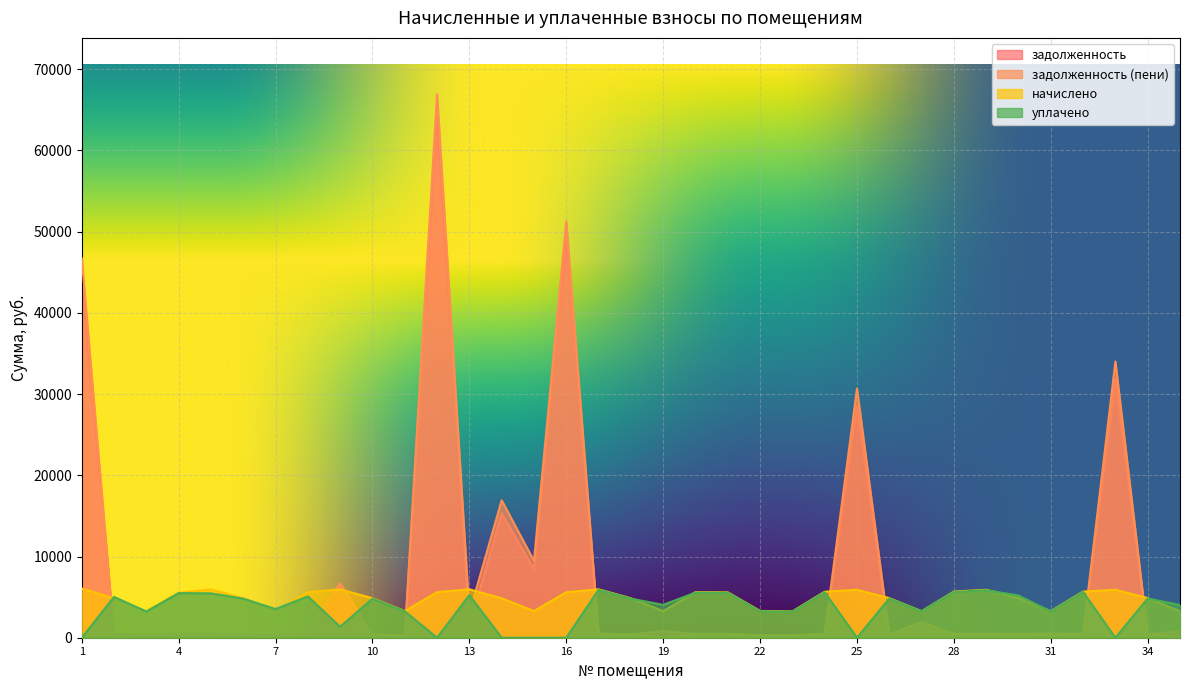

True or false: уплачено has more than 1 points higher than both neighbors.

True